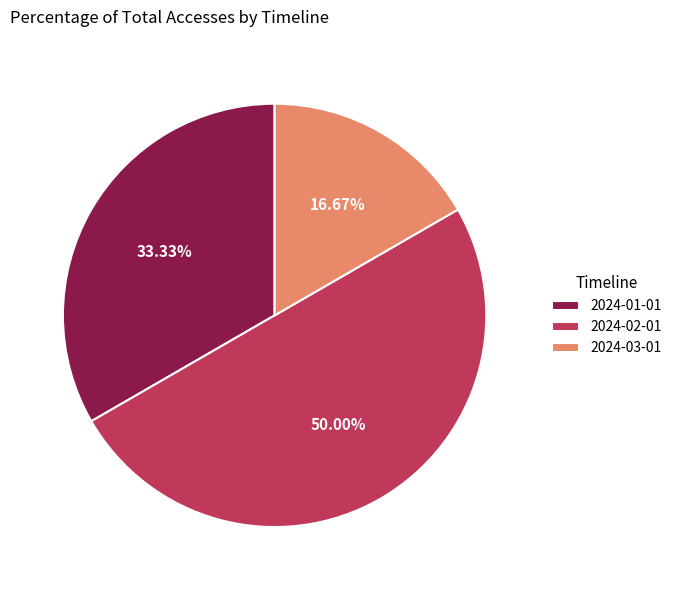

To the nearest percent, what is the average slice percentage?

33%